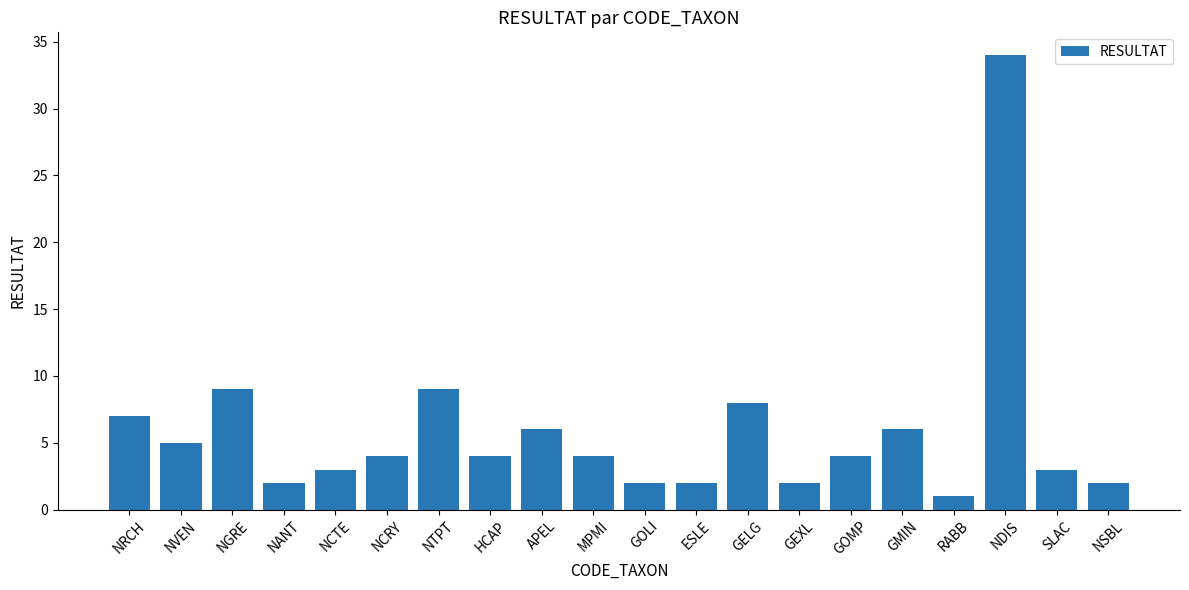

Is it true that the value at NGRE is 9?

True